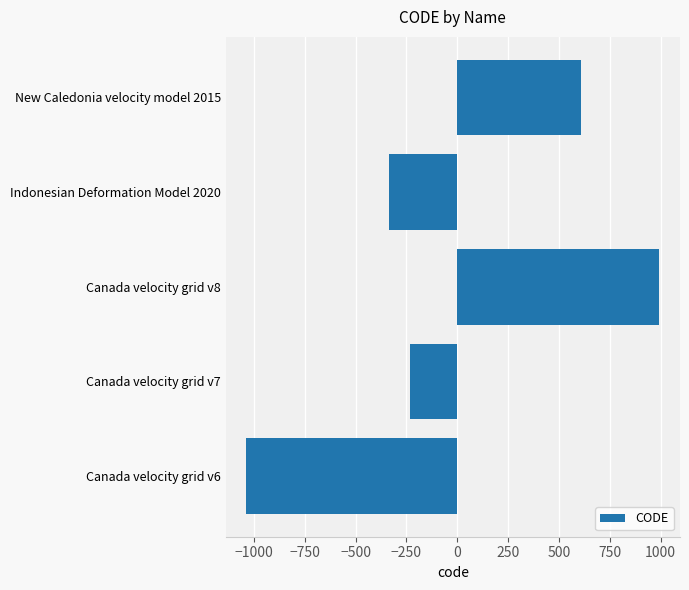

List the labels in order of value, largest first.

Canada velocity grid v8, New Caledonia velocity model 2015, Canada velocity grid v7, Indonesian Deformation Model 2020, Canada velocity grid v6